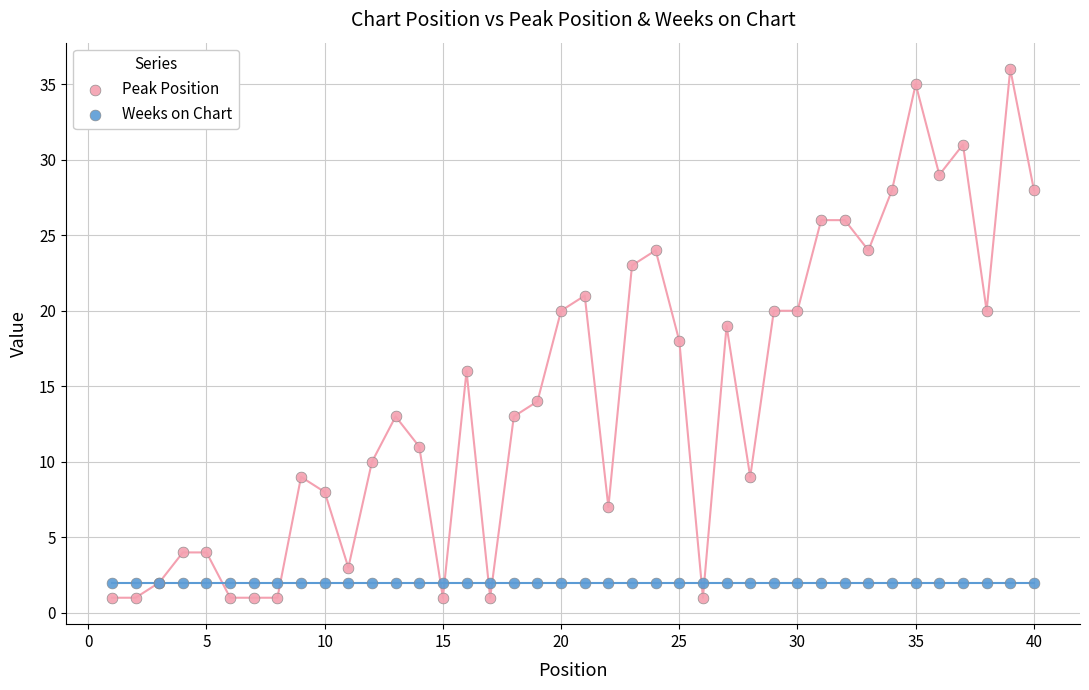

Which series contains the highest Y value?

Peak Position